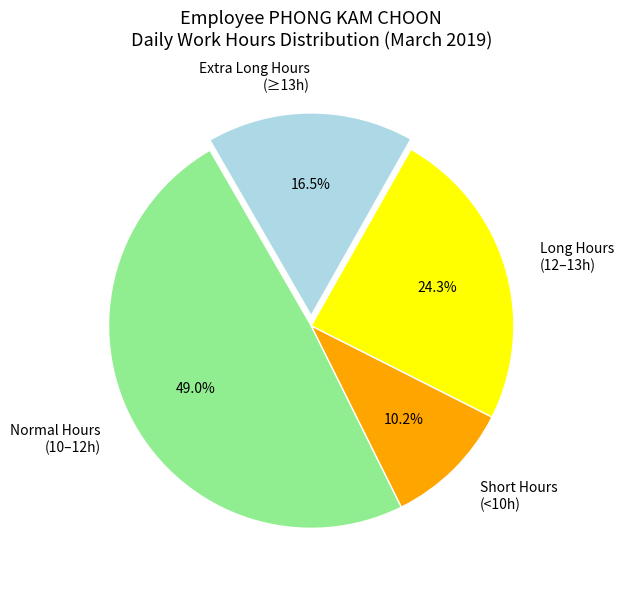

Approximately how many times larger is the value at Extra Long Hours (≥13h) compared to Short Hours (<10h)?

1.6